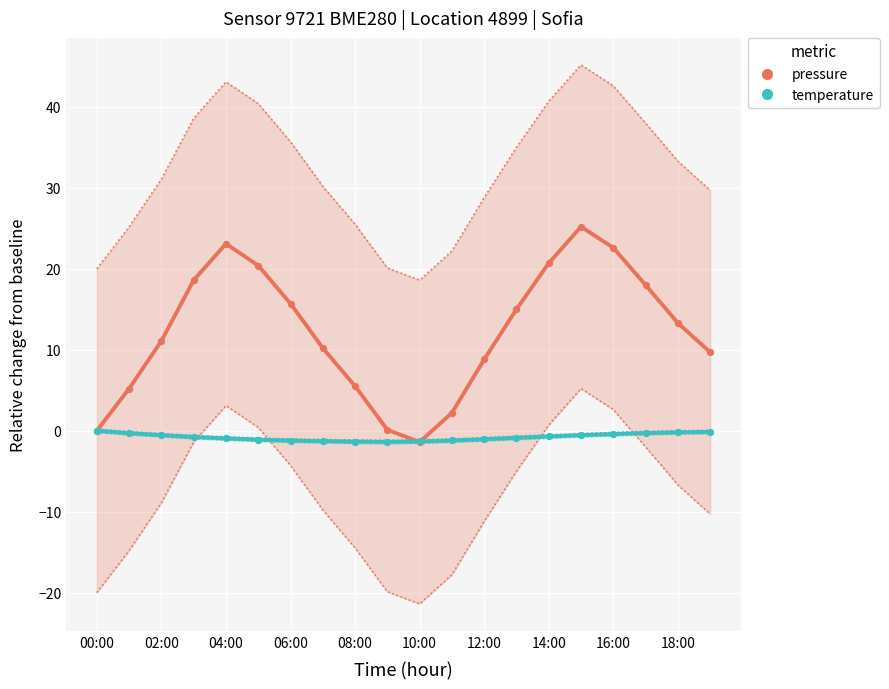

At how many categories does at least one series exceed 19?

5